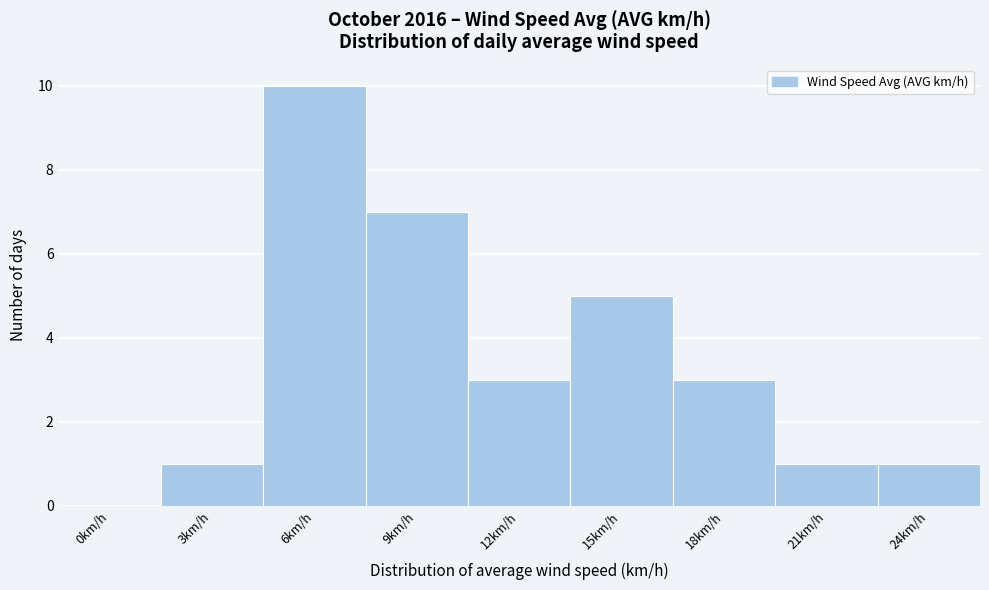

Reading left to right, list all the values displayed in this chart.

0km/h=0	3km/h=1	6km/h=10	9km/h=7	12km/h=3	15km/h=5	18km/h=3	21km/h=1	24km/h=1